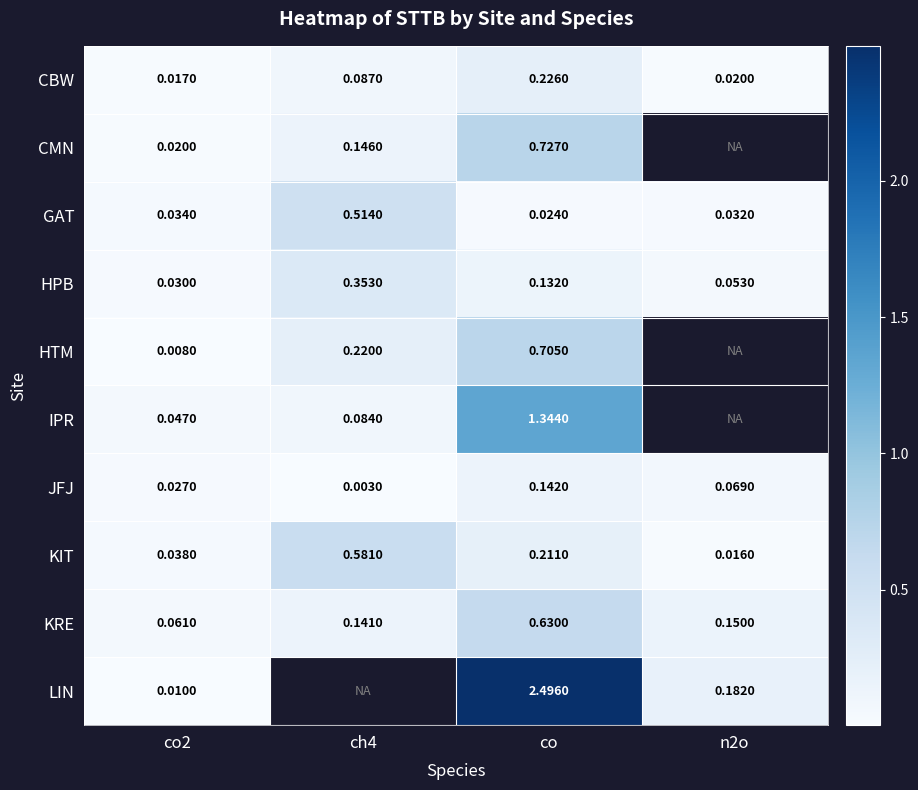

True or false: CMN has a value of 1.1 at co.

False